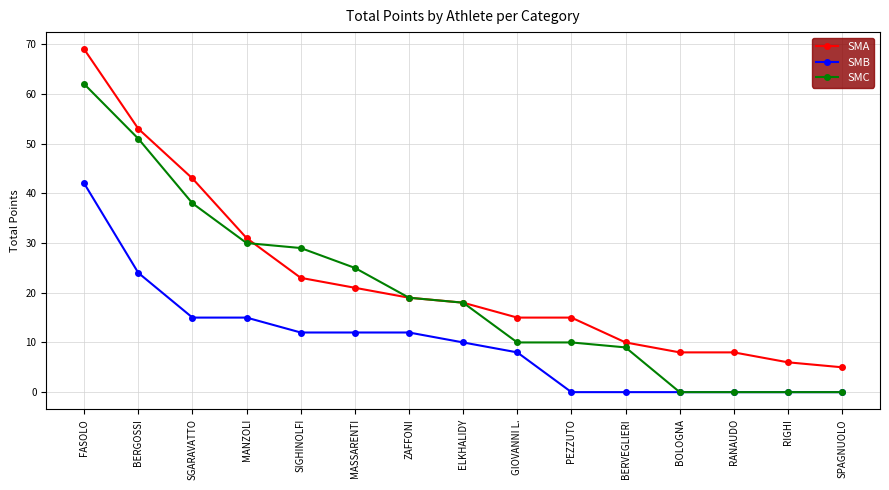

Rank the series by their average value, from lowest to highest.

SMB, SMC, SMA